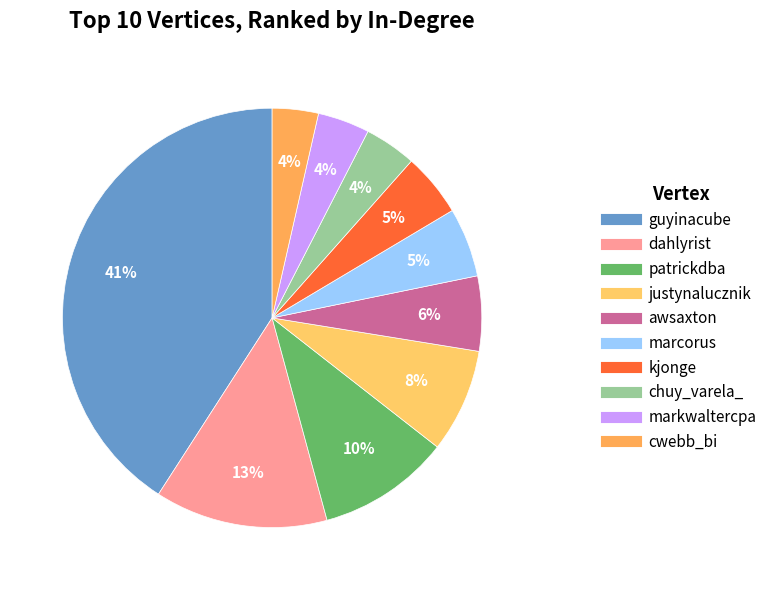

Is there a majority slice in this chart?

No